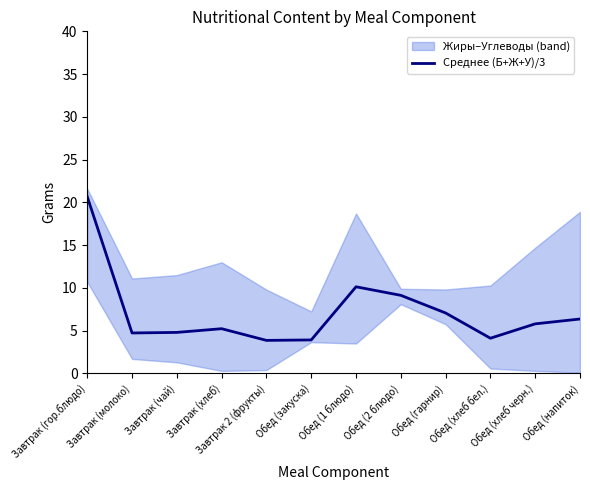

How many points are higher than both their immediate neighbors (excluding endpoints)?

2